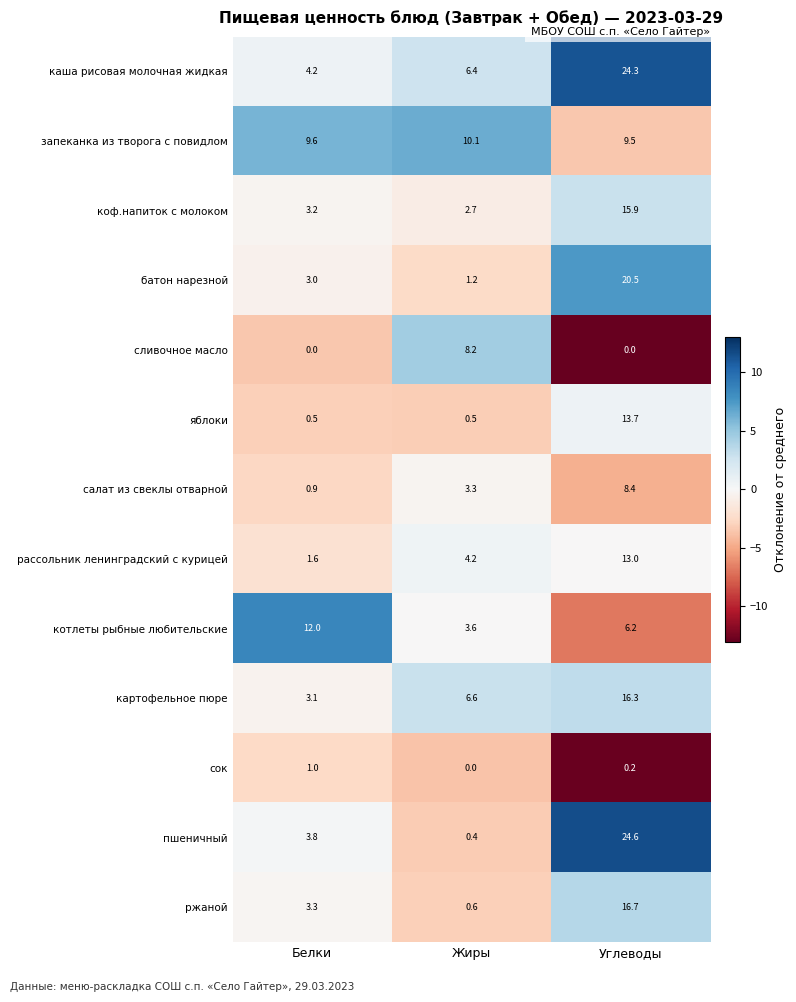

How many values in the салат из свеклы отварной series exceed 3?

2